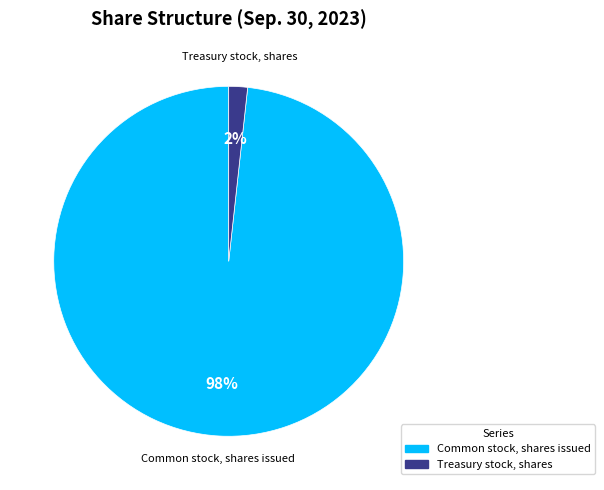

To the nearest percent, what is the average slice percentage?

50%